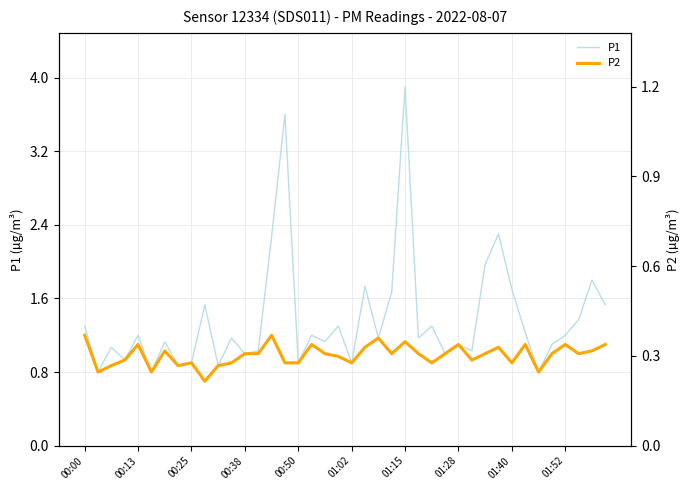

What is the total value across all series at 35?

2.1